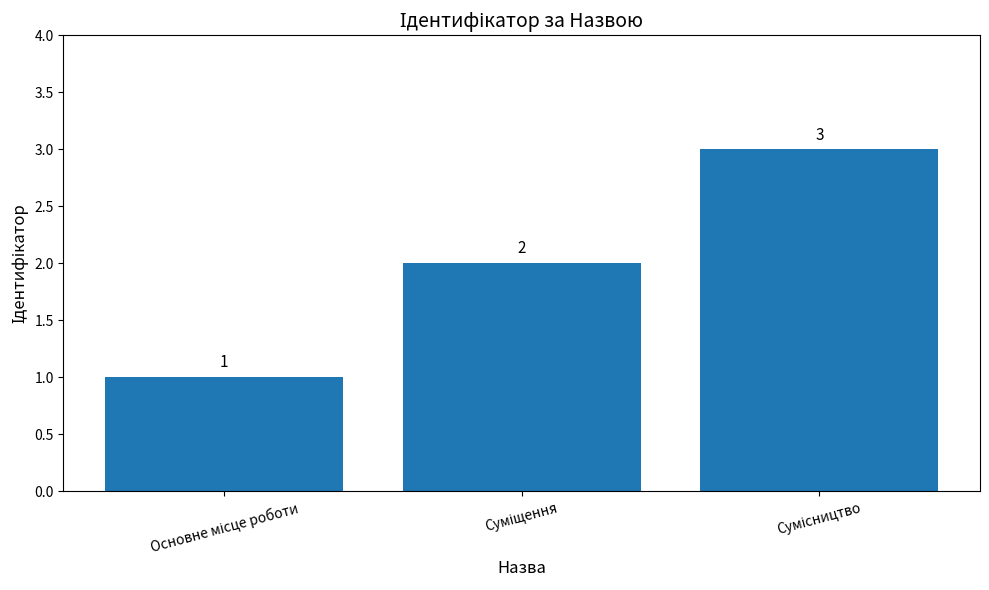

How many data points does each series have?

3